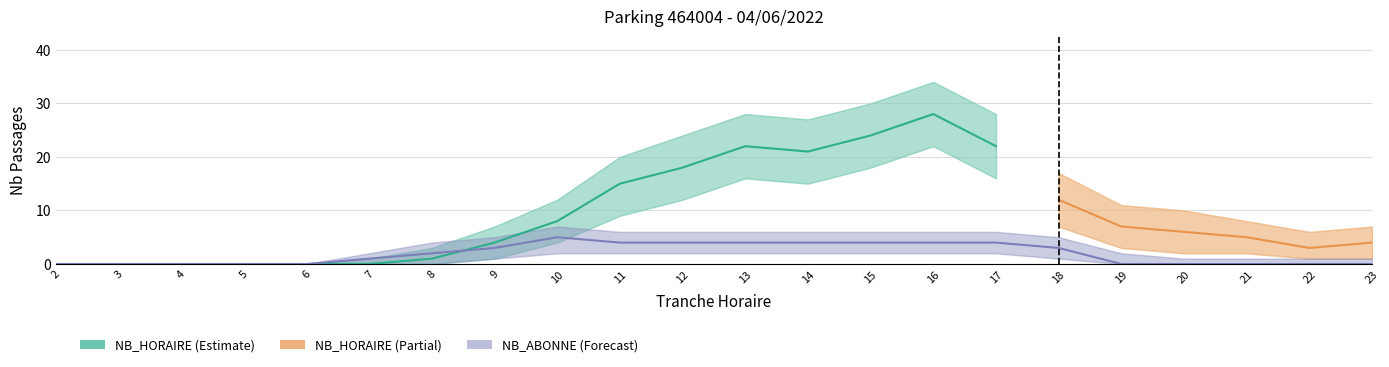

Is the value of NB_ABONNE_upper at 18 greater than the value of NB_HORAIRE_upper at 16?

No